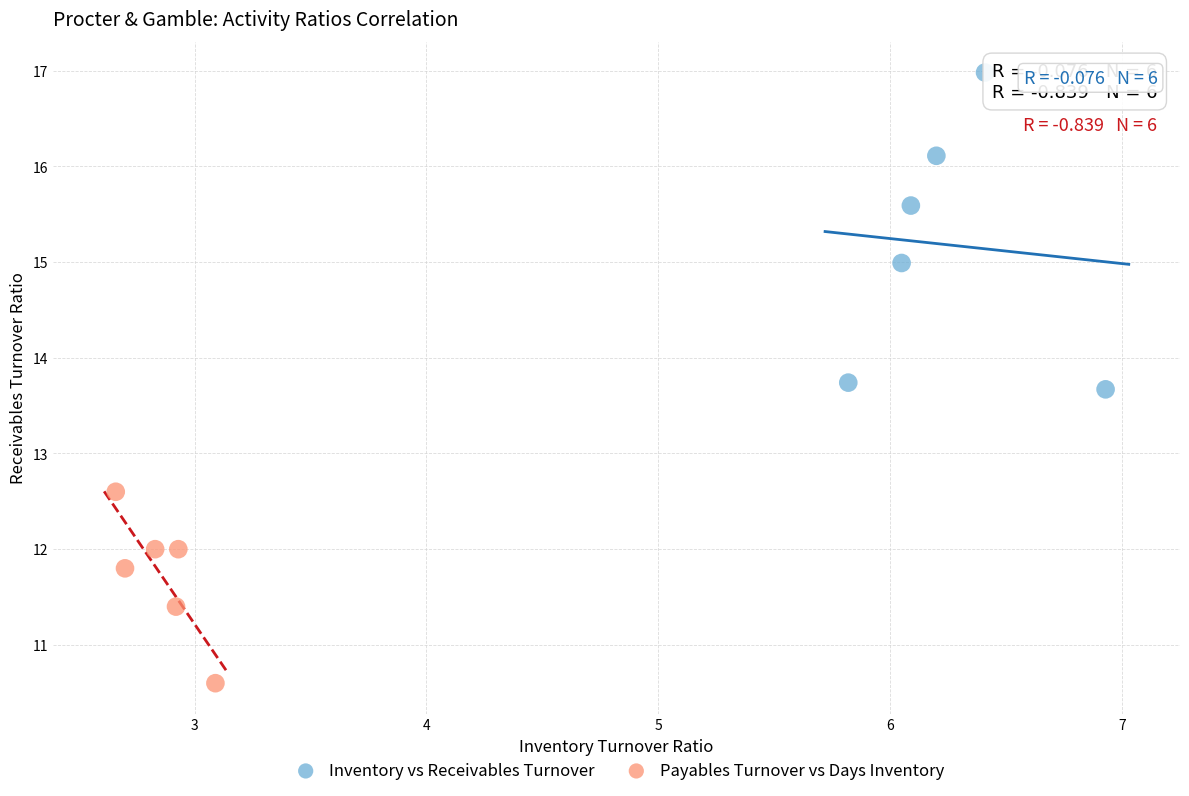

Which series reaches the minimum Y coordinate?

Payables Turnover vs Days Inventory